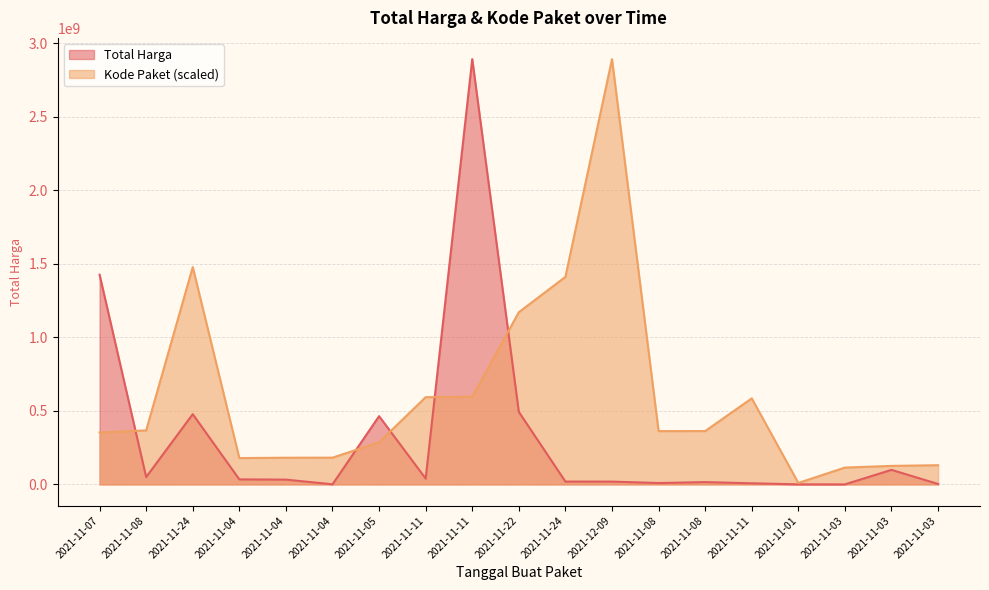

What is the spread (max minus min) of values at 2021-11-03?

114221608.2